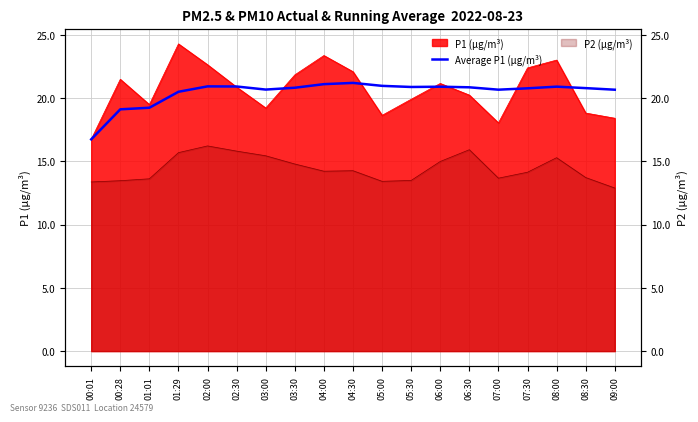

How many data points does each series have?

19